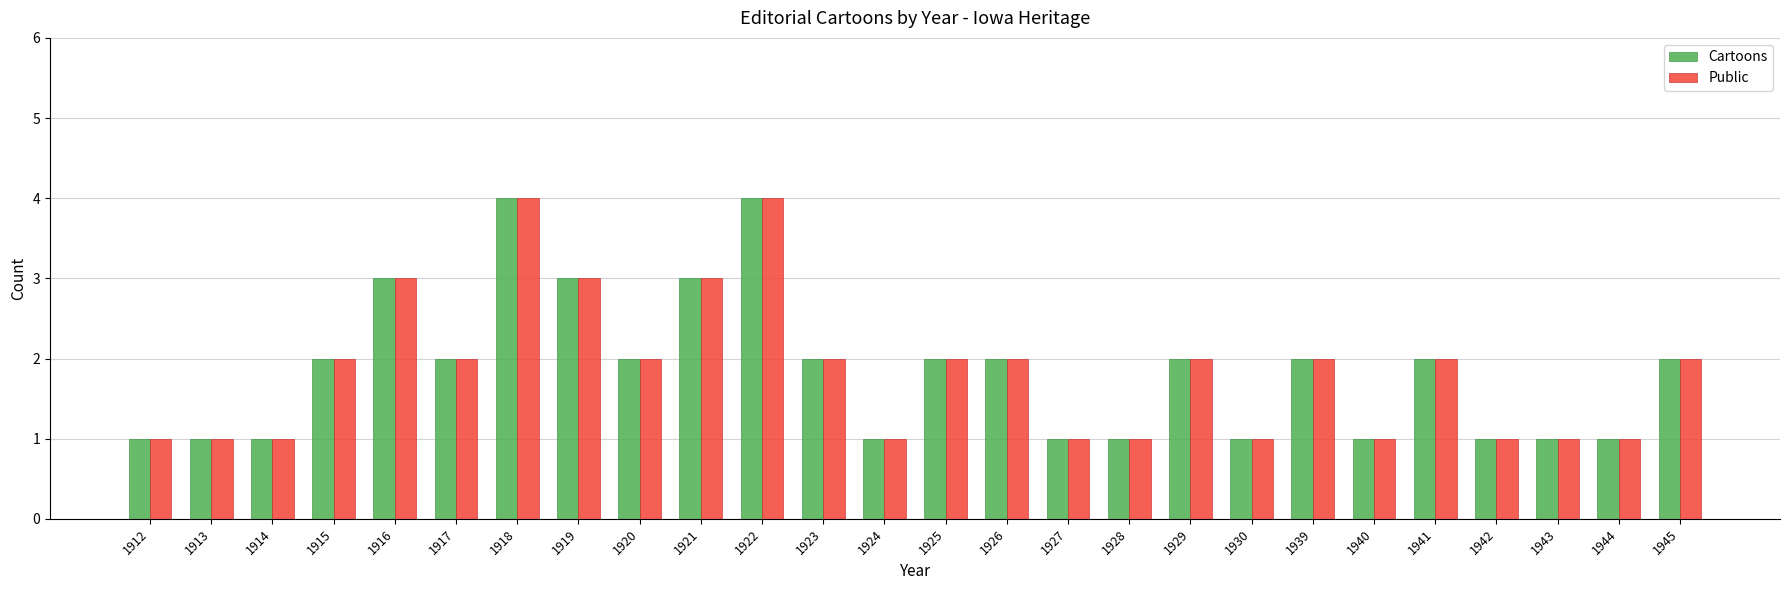

The Public series shows 2 at 1915. True or false?

True